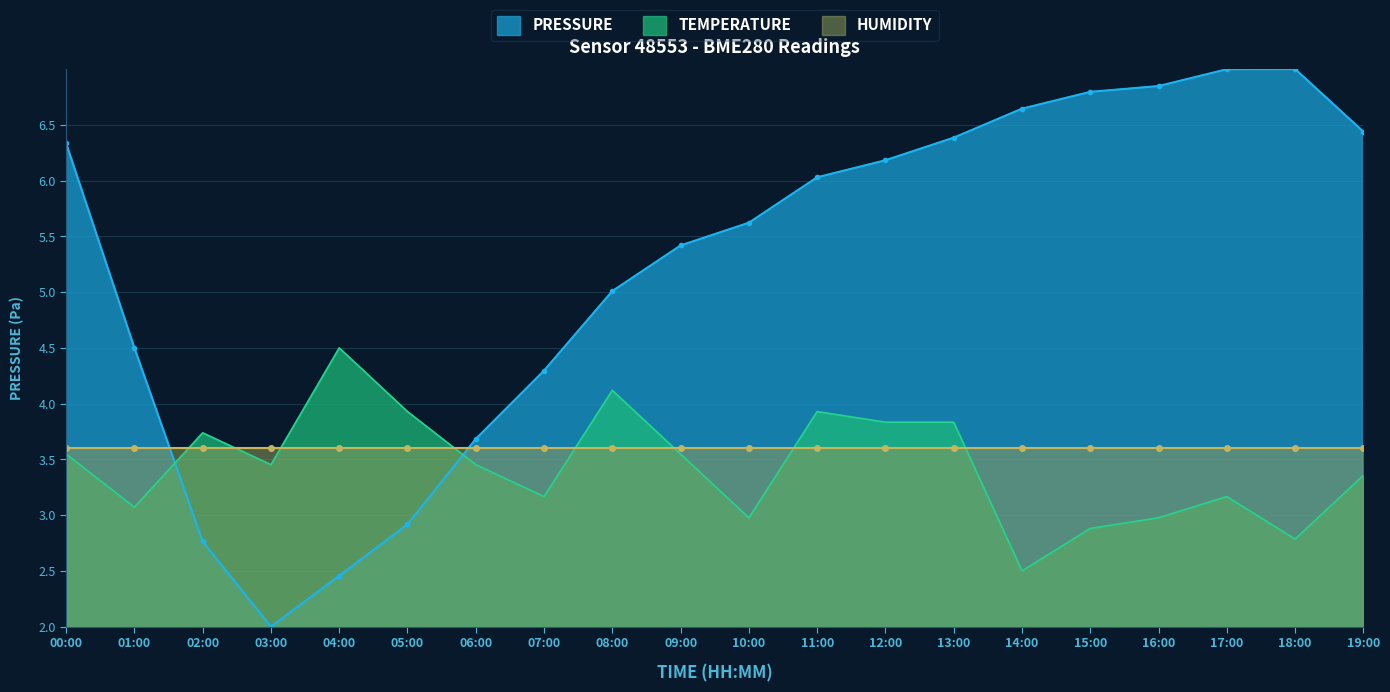

The PRESSURE series shows 5.4 at 09:00. True or false?

True